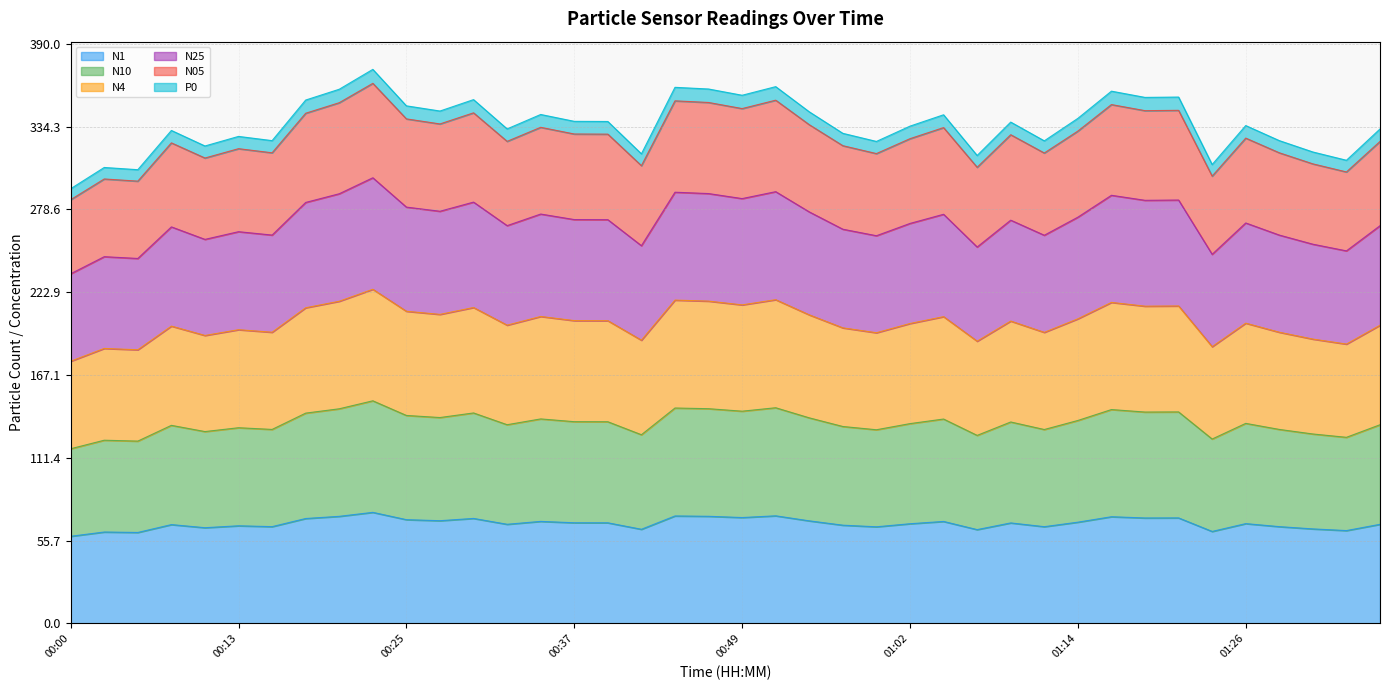

What is the maximum value for N1?

74.7